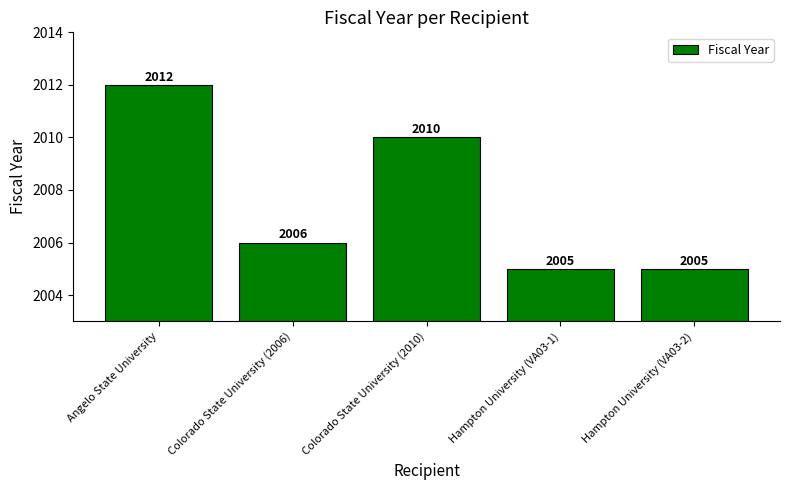

The value at Angelo State University is 1049. True or false?

False